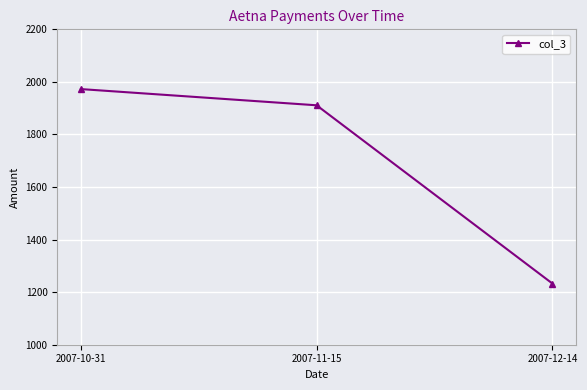

Reading right to left, extract all data points from this chart.

2007-12-14=1232.9	2007-11-15=1911.0	2007-10-31=1972.7